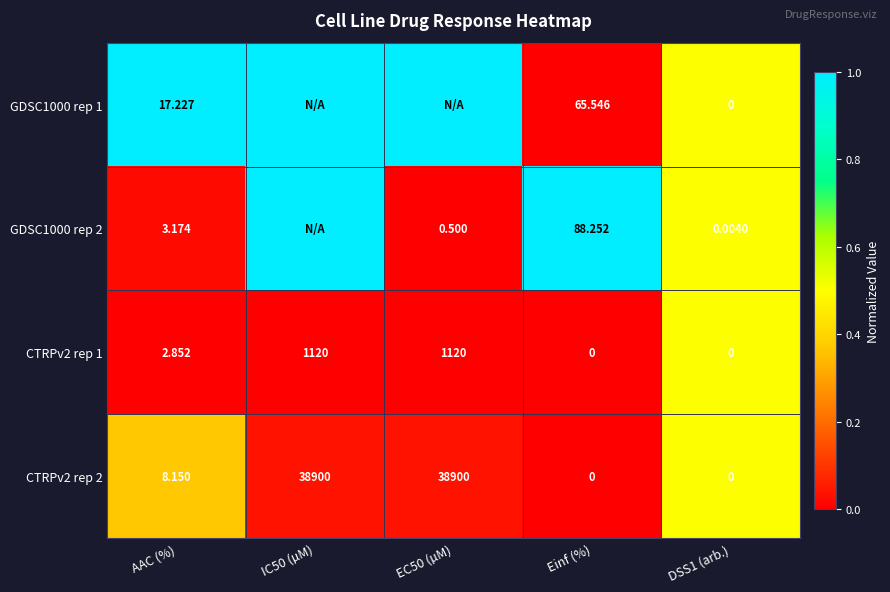

What is the difference between the highest and lowest values at AAC (%)?

14.4